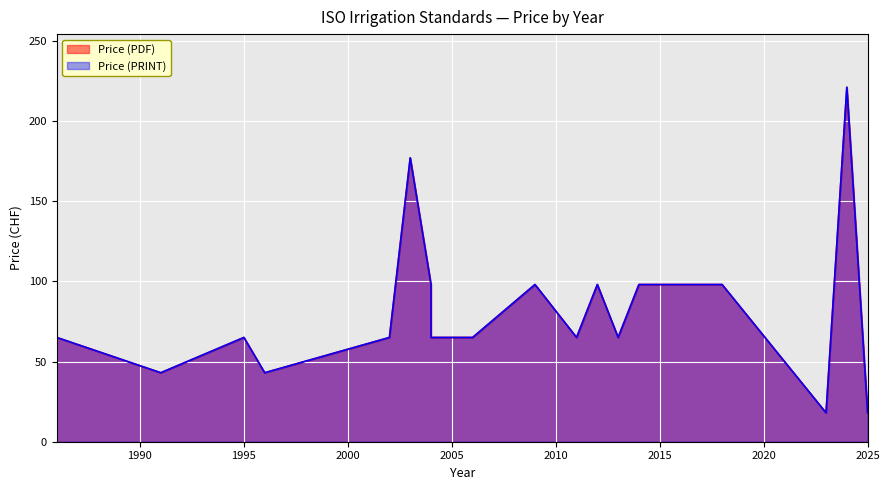

What is the minimum value for Price (PDF)?

18